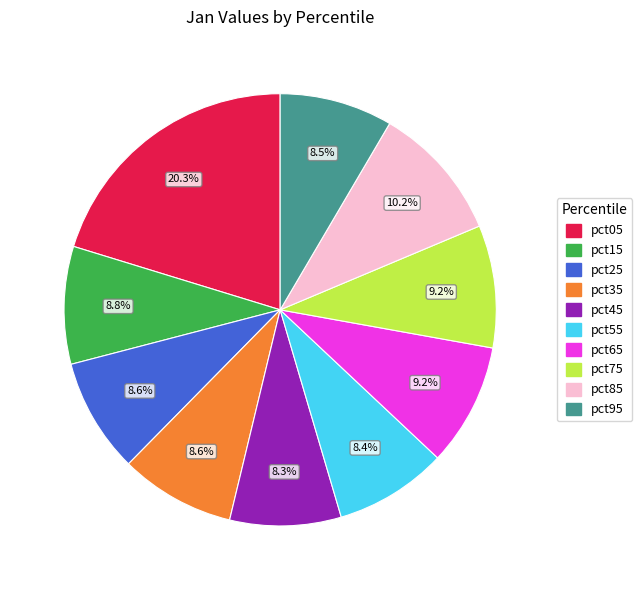

Combined, do pct95 and pct55 account for over 50%?

No